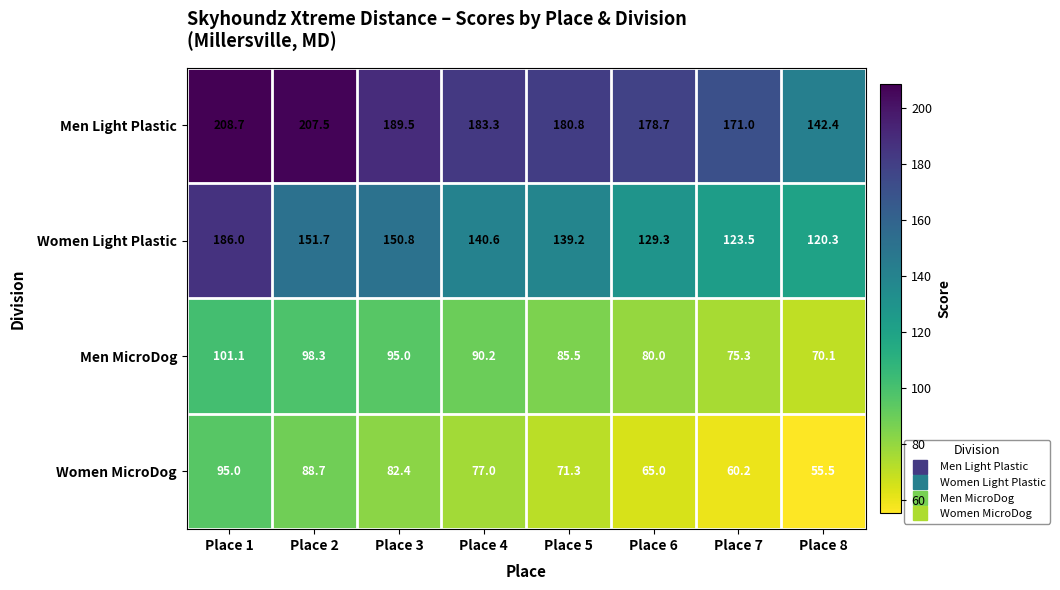

At Place 8, list the series in order from smallest to largest.

Women MicroDog, Men MicroDog, Women Light Plastic, Men Light Plastic